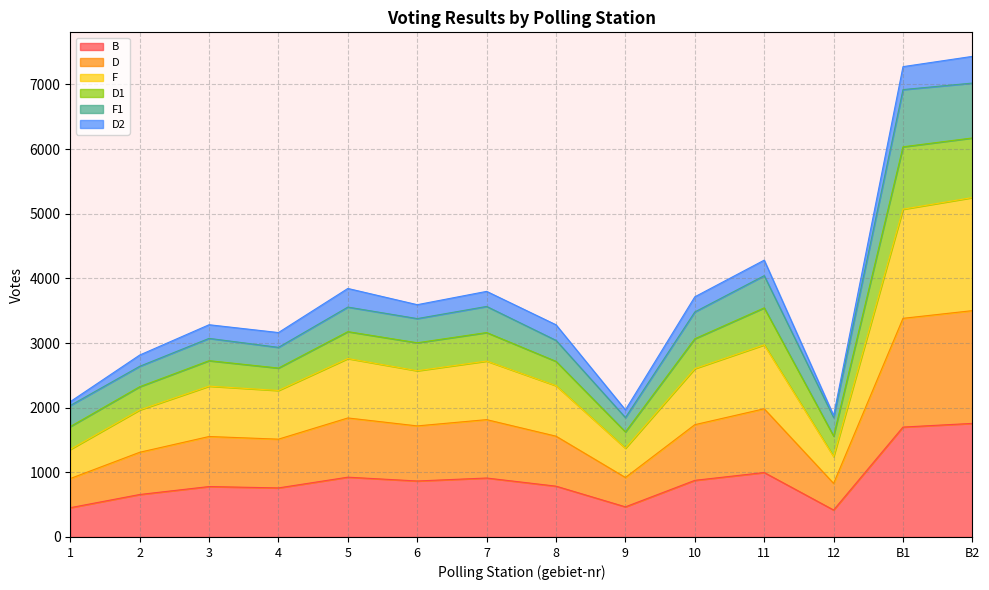

What is the minimum value for B?

417